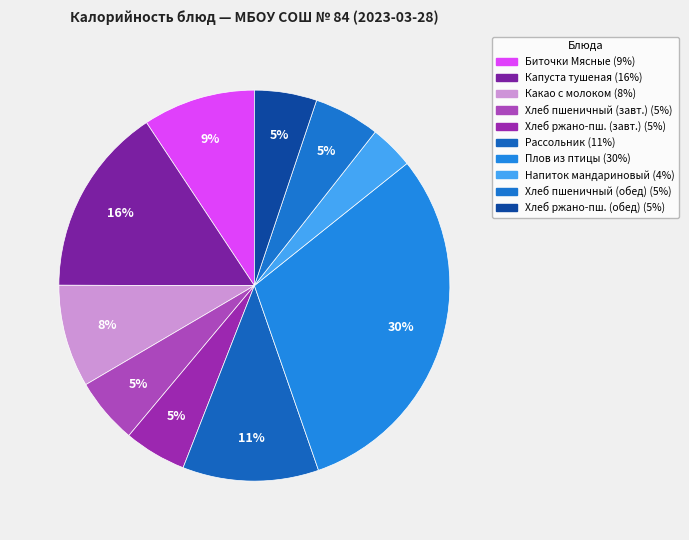

How many slices are in this pie chart?

10